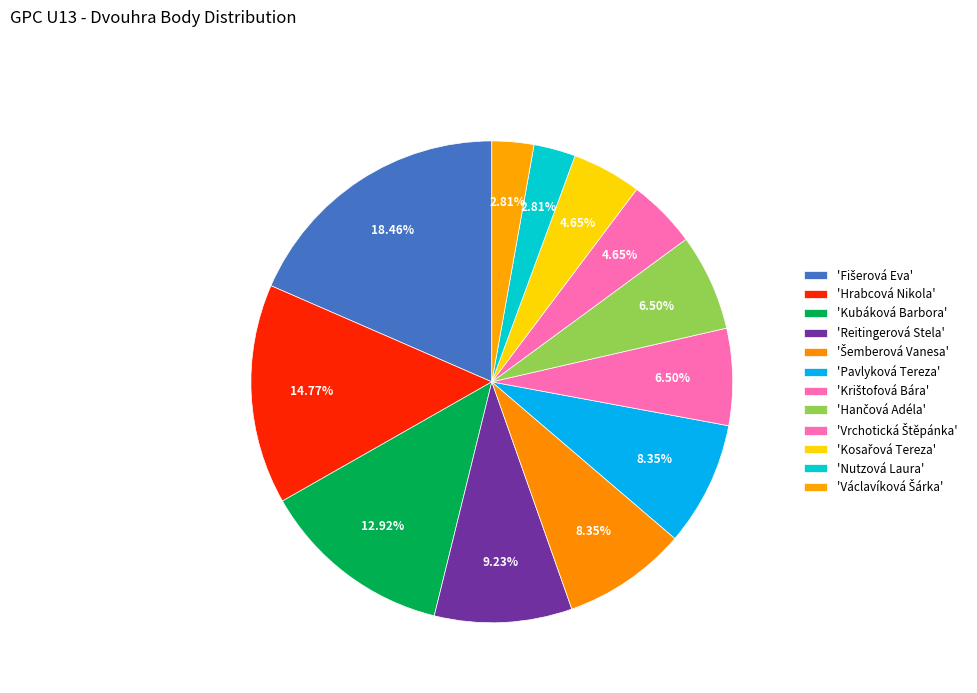

Rank the categories by value from highest to lowest.

Fišerová Eva, Hrabcová Nikola, Kubáková Barbora, Reitingerová Stela, Šemberová Vanesa, Pavlyková Tereza, Krištofová Bára, Hančová Adéla, Vrchotická Štěpánka, Kosařová Tereza, Nutzová Laura, Václavíková Šárka